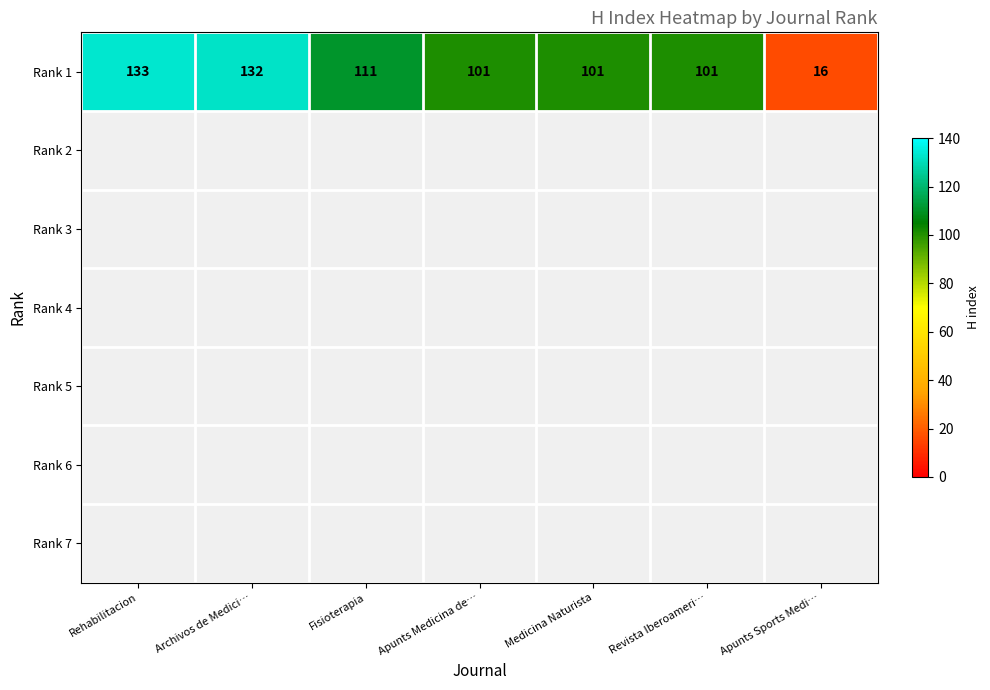

What is the average value?

99